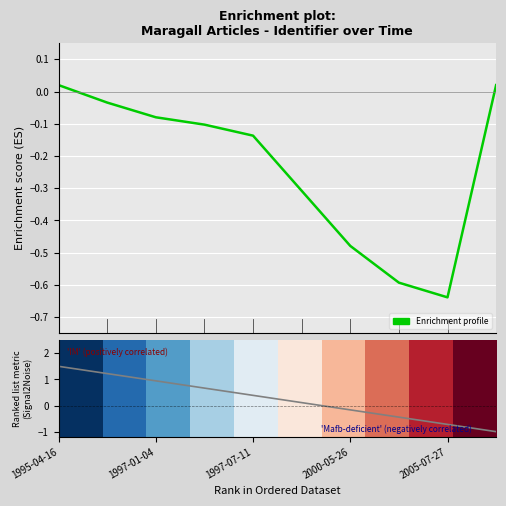

How many lines are shown in the chart?

3